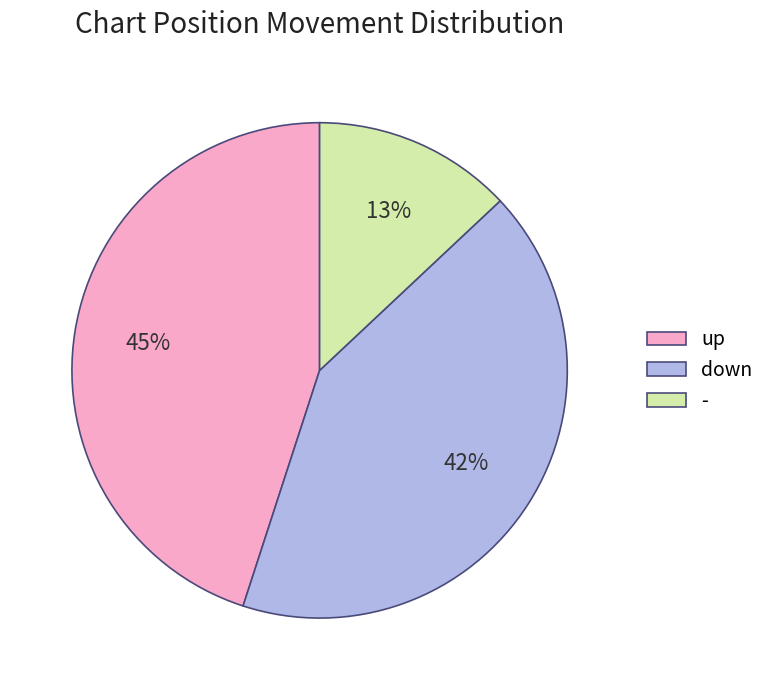

Count the number of slices in the pie.

3